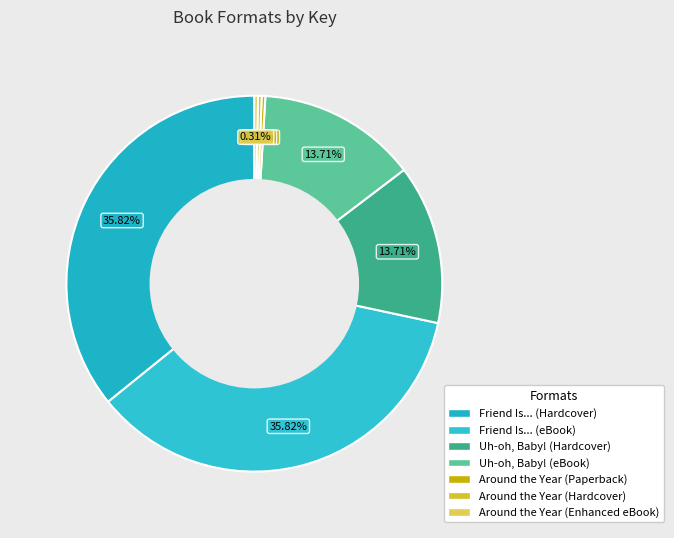

The Around the Year (Hardcover) slice represents 0% of the pie. True or false?

True